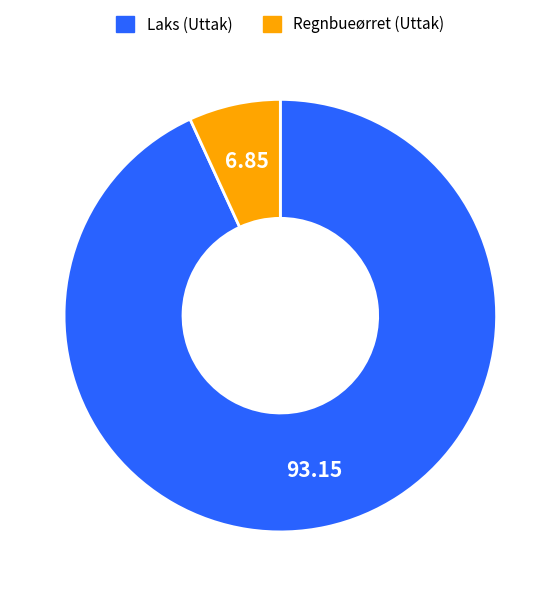

How many segments does this pie chart have?

2